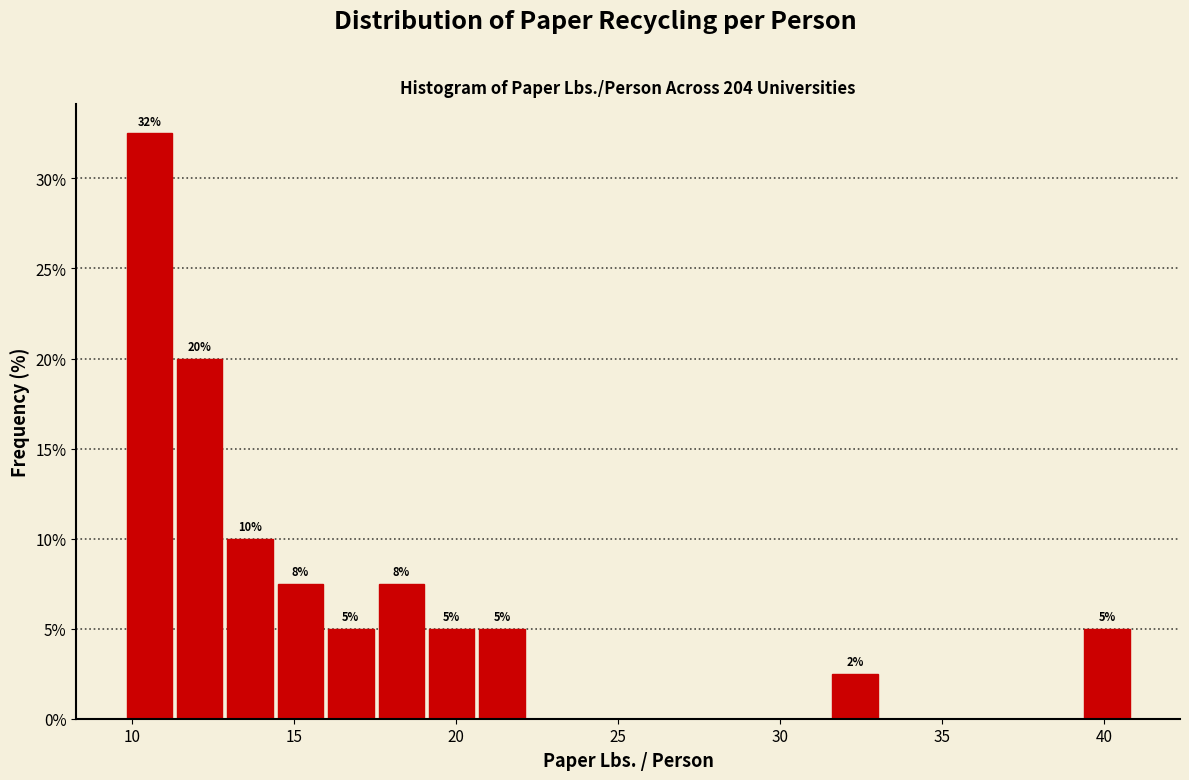

Around what value on the x-axis is the tallest bar? Give the approximate position of its centre, as read against the axis.

10.5